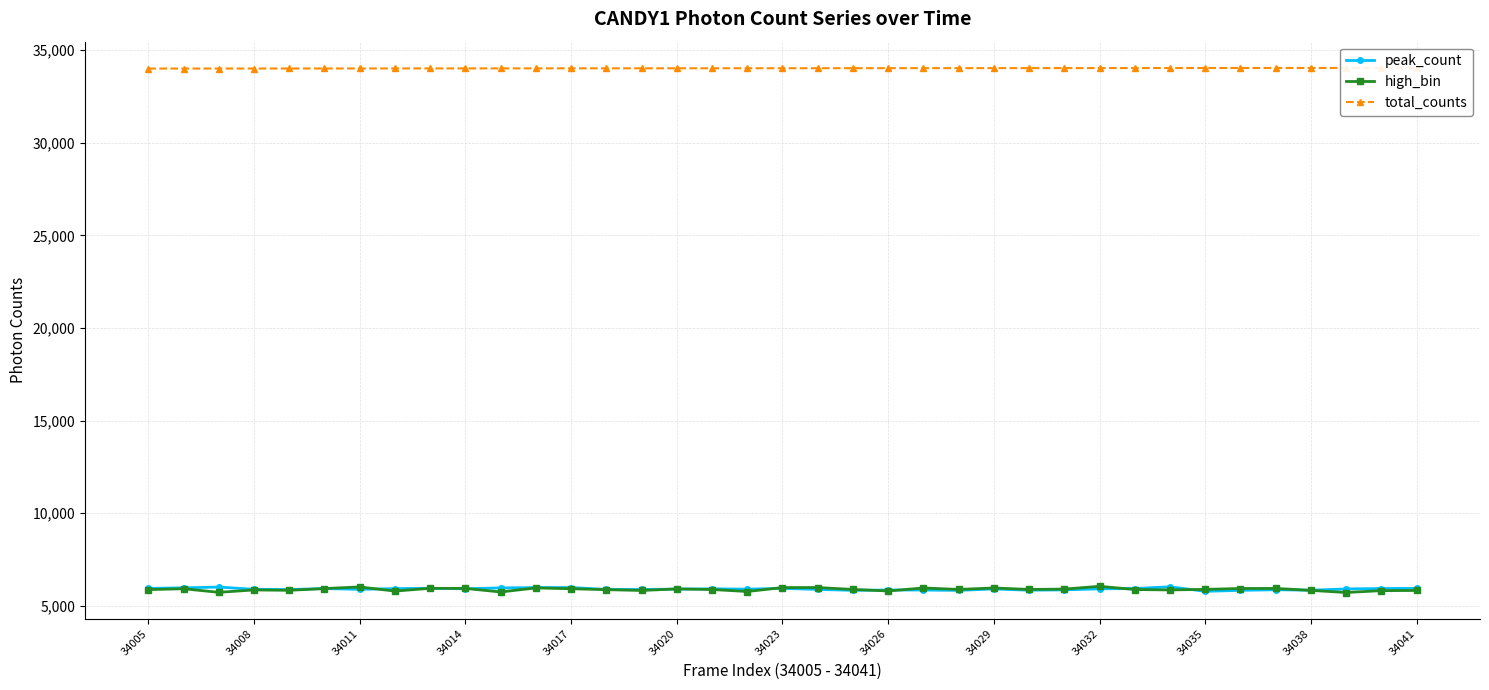

The total_counts series shows 18541 at 29. True or false?

False